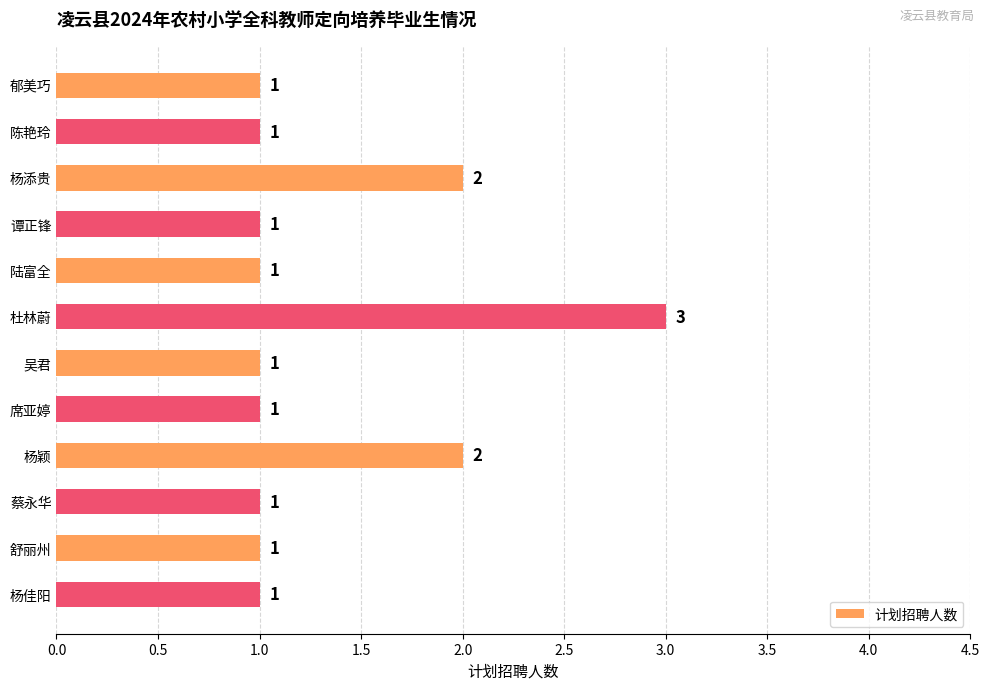

What is the ratio of the value at 杨添贵 to the value at 舒丽州?

2.0